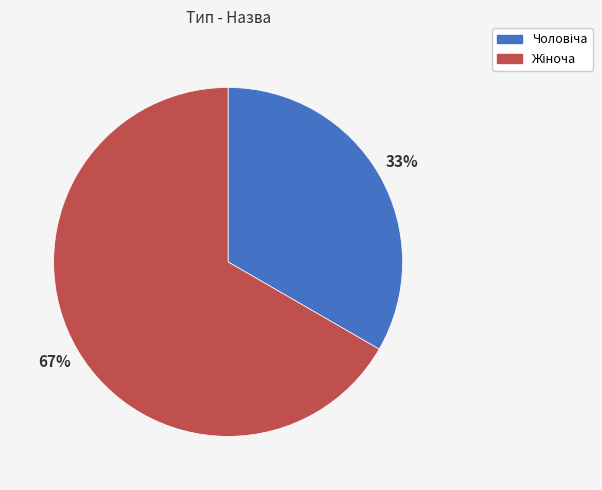

How many segments does this pie chart have?

2